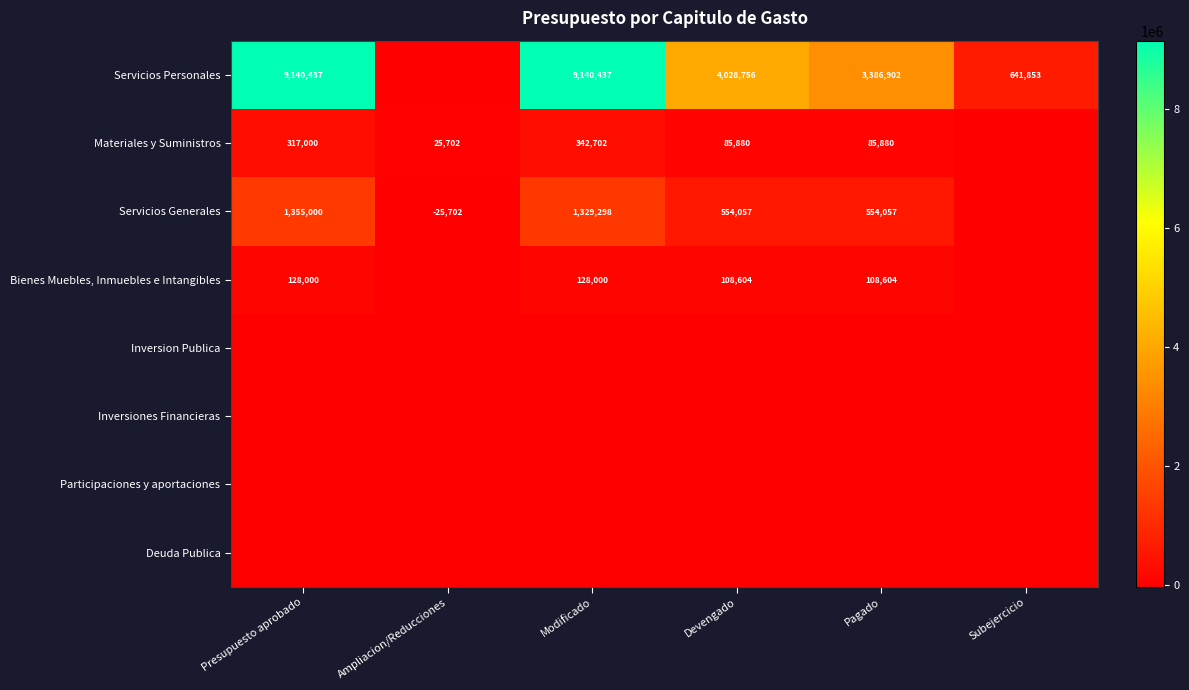

The Servicios Personales series shows 641853 at Subejercicio. True or false?

True